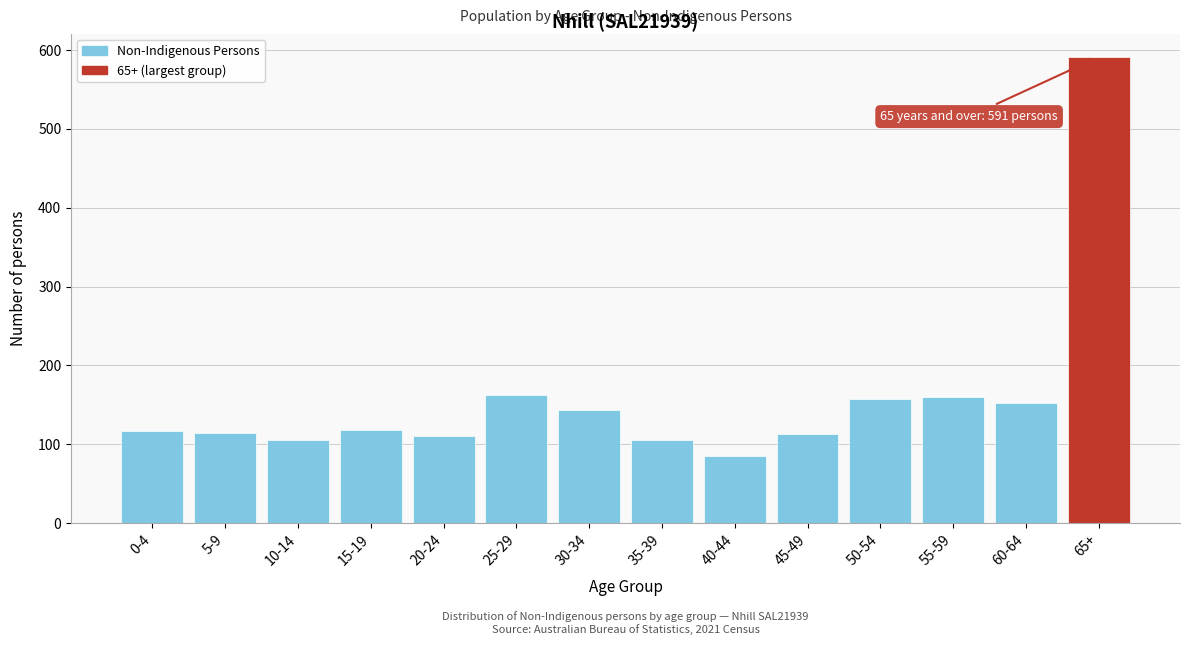

What is the greatest value displayed?

591